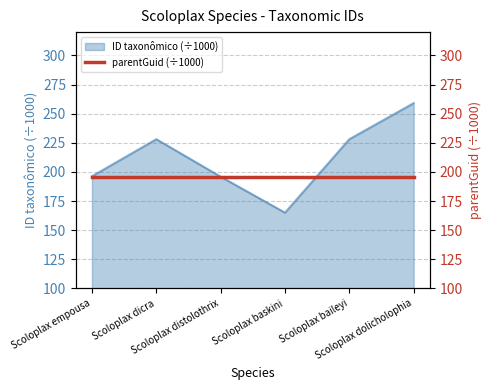

At which category does the chart reach its minimum across all series?

Scoloplax baskini